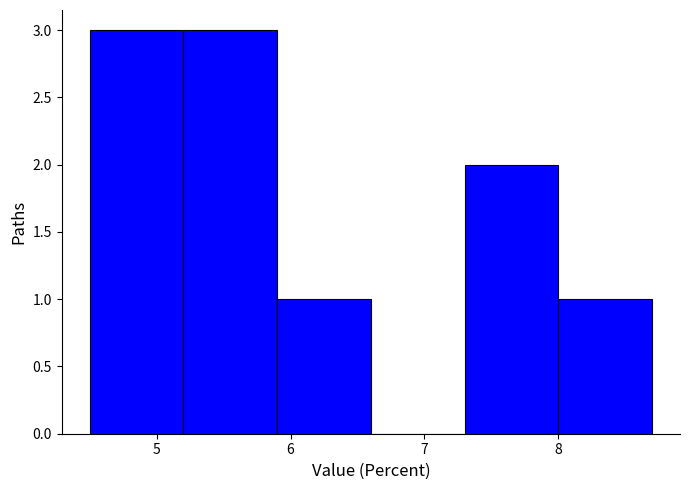

What is the height of the bar covering 7.3 to 8.0 on the x-axis? The values are not printed on the chart, so give them approximately, as read against the axis.

2